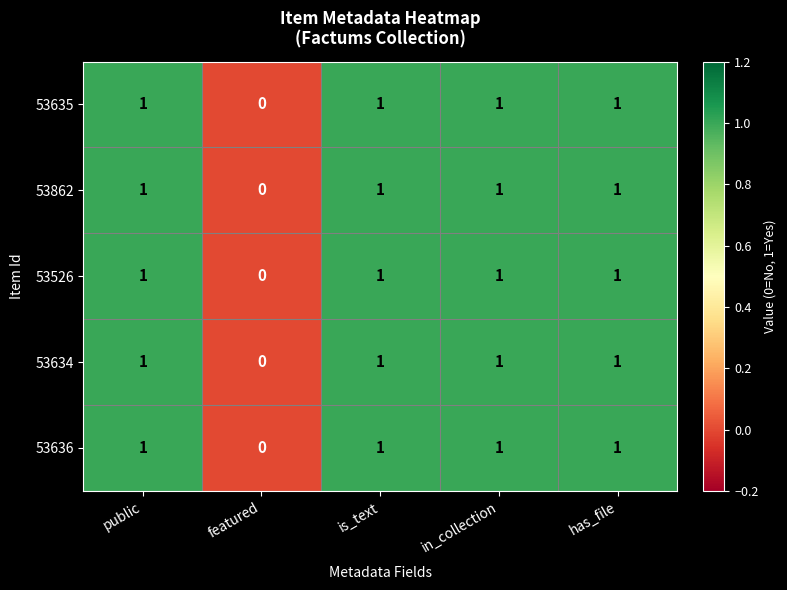

How many data points does each series have?

5